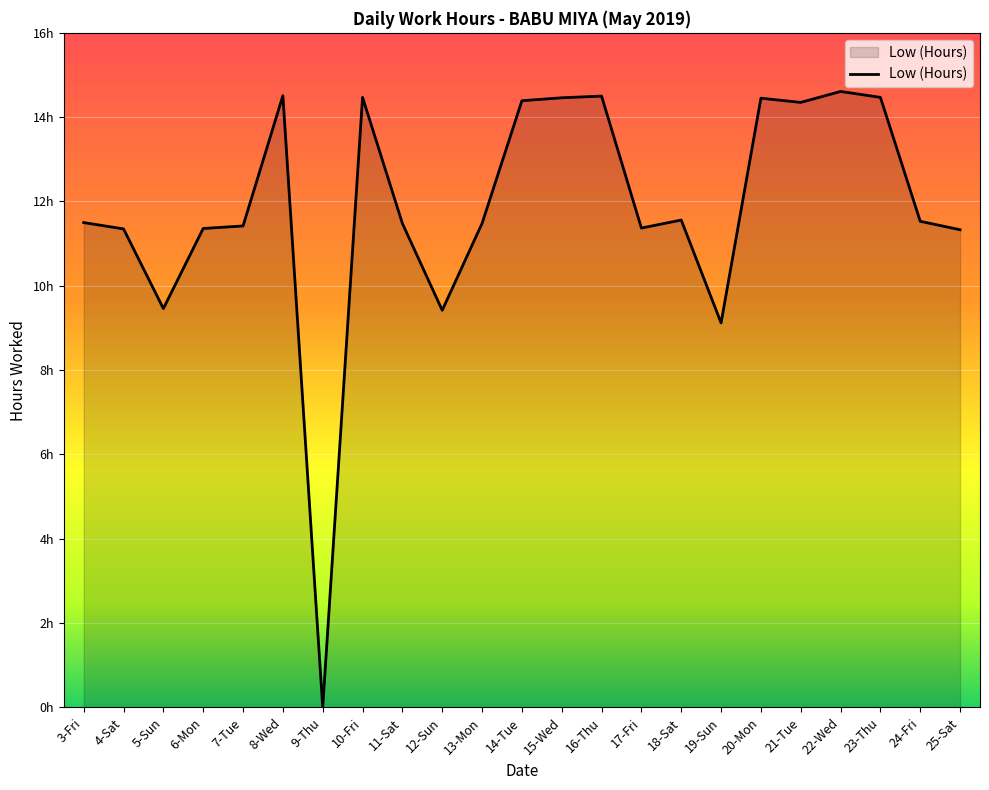

Does the chart display data point markers on the line(s)?

No